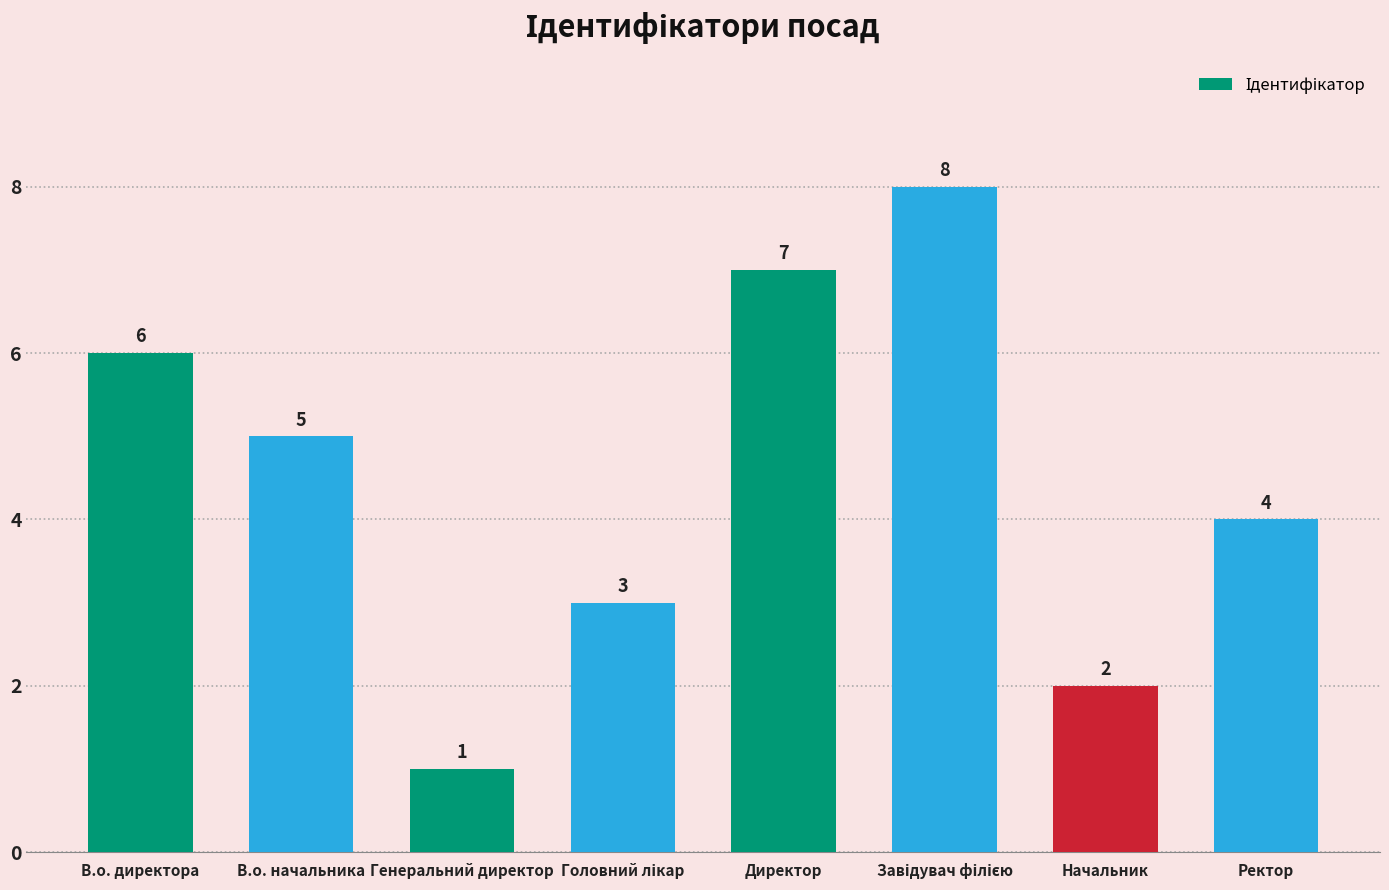

Is it true that the value at Ректор is 2?

False